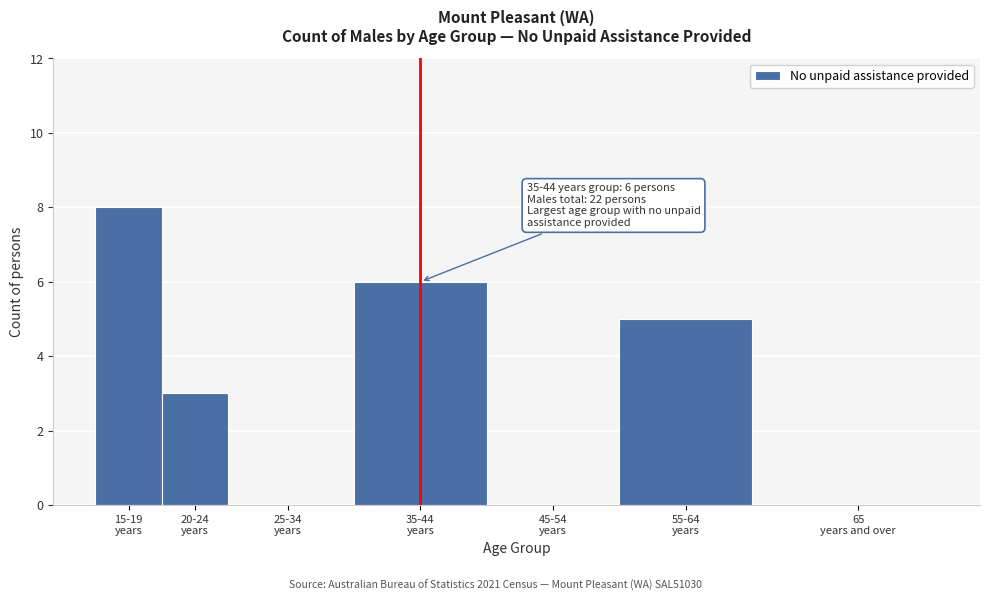

What is the sum of all values?

22